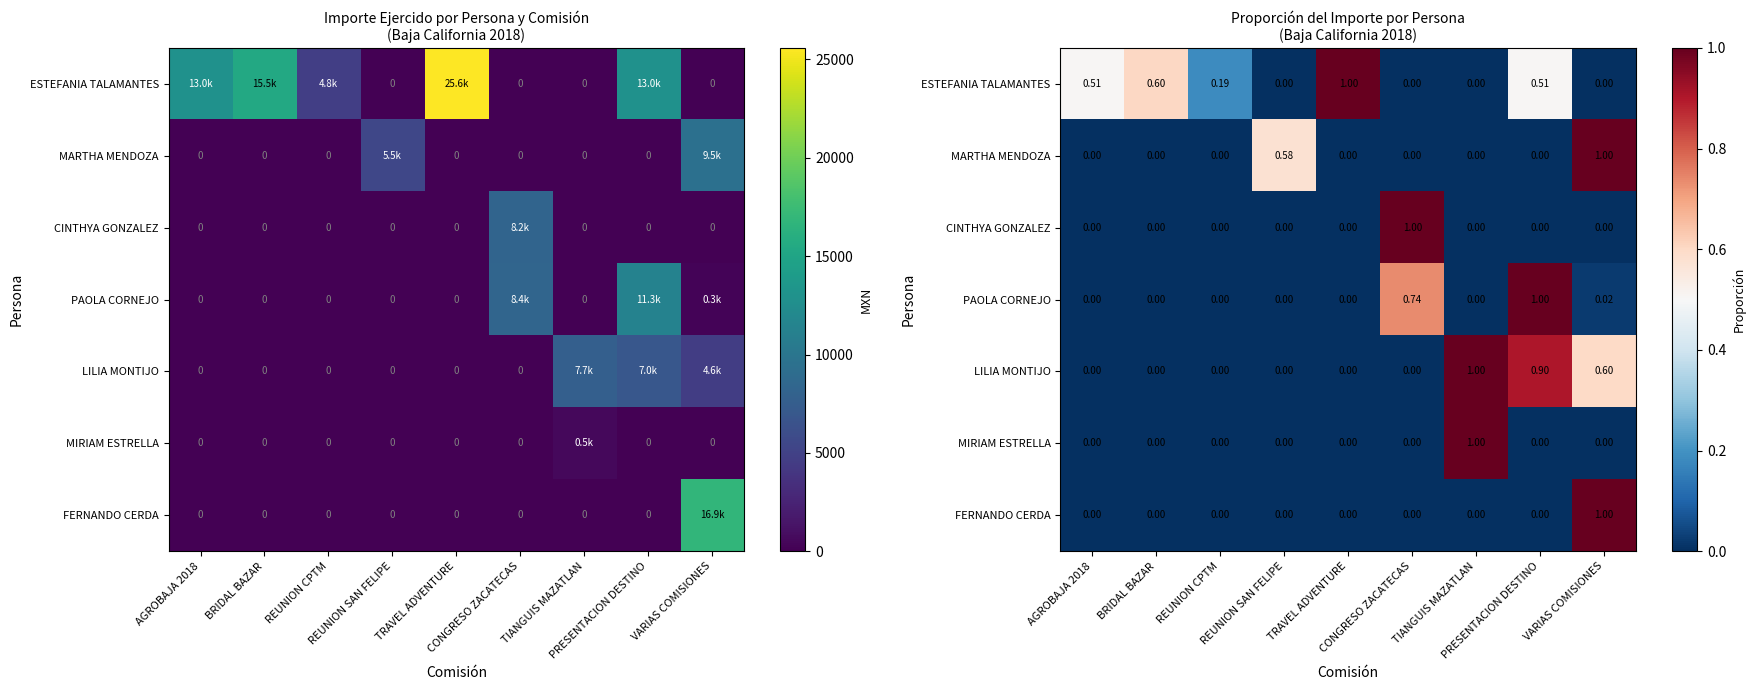

At which category does the chart reach its peak across all series?

TRAVEL ADVENTURE